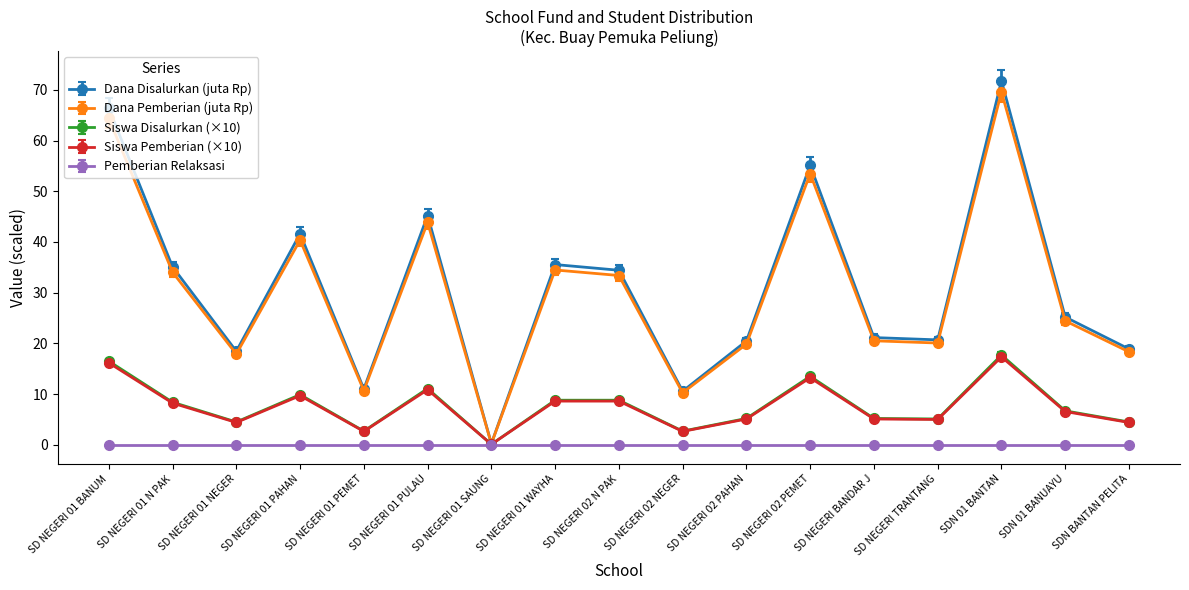

Which series has the widest spread of values?

Dana Disalurkan (juta Rp)